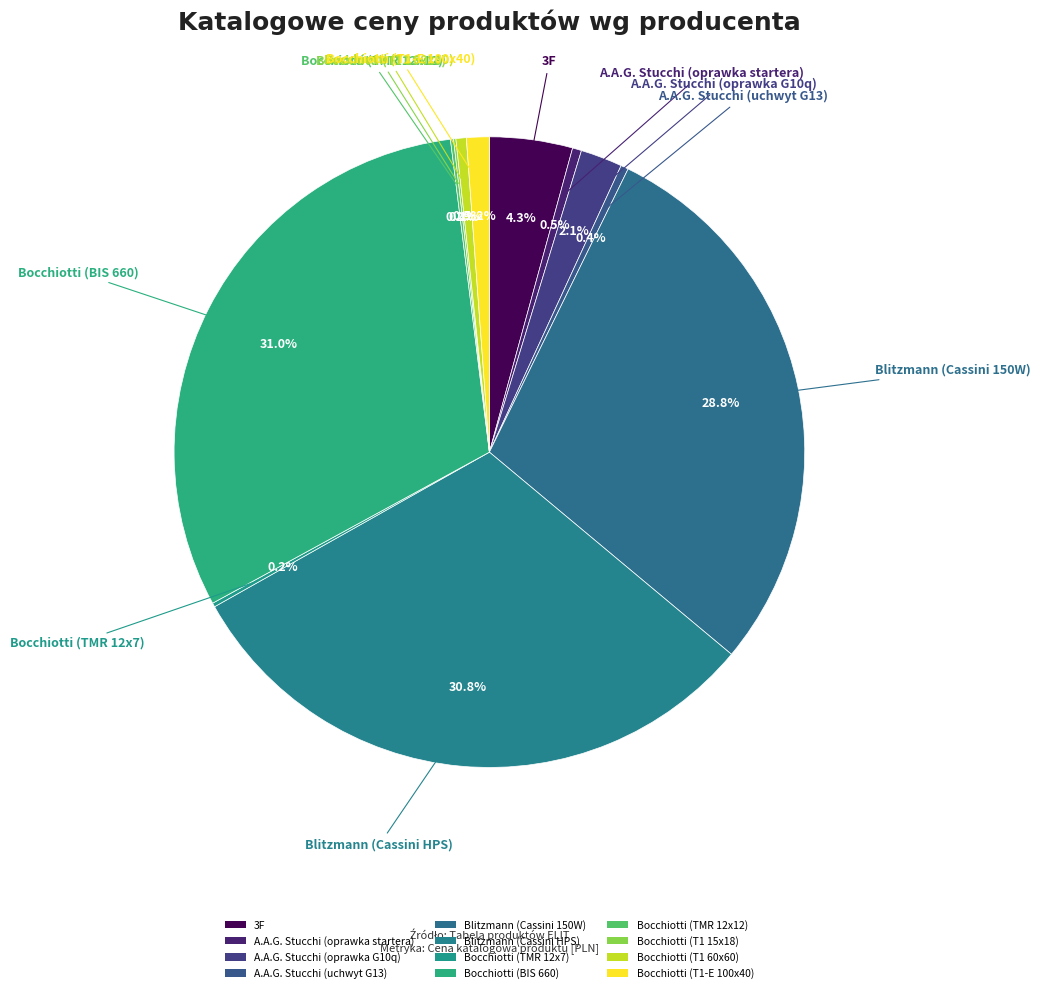

Count the number of slices in the pie.

12